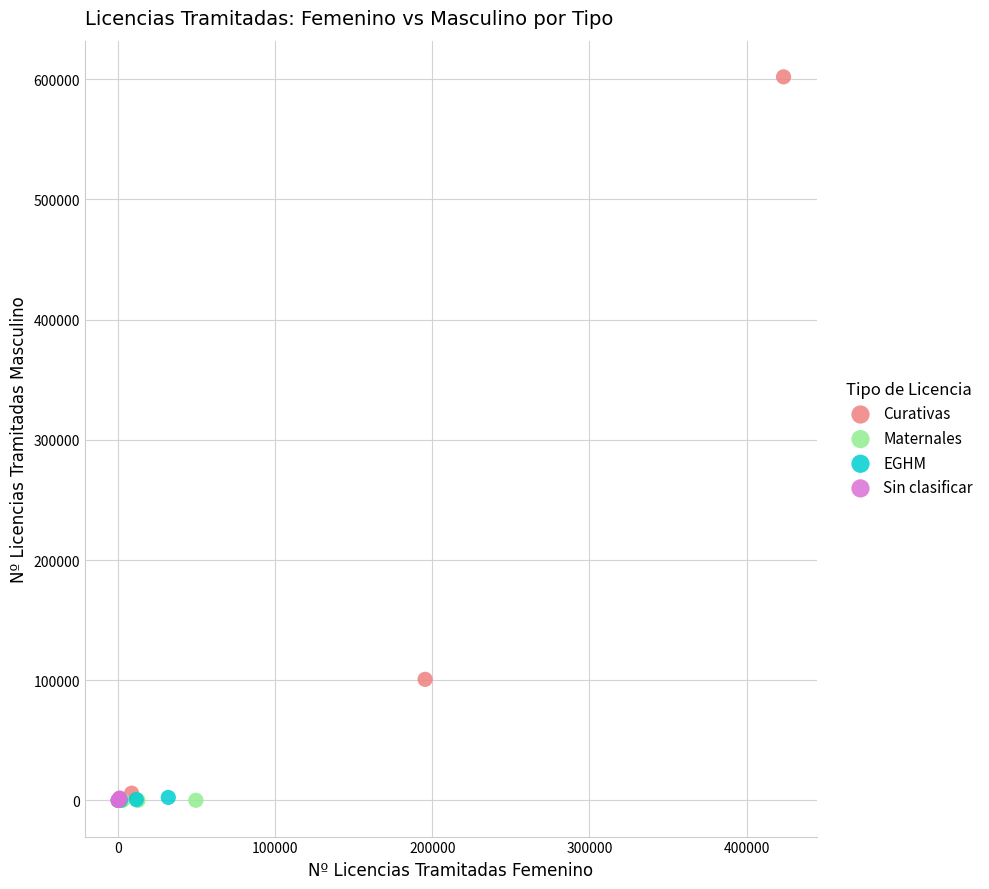

Which series reaches the maximum Y coordinate?

Curativas